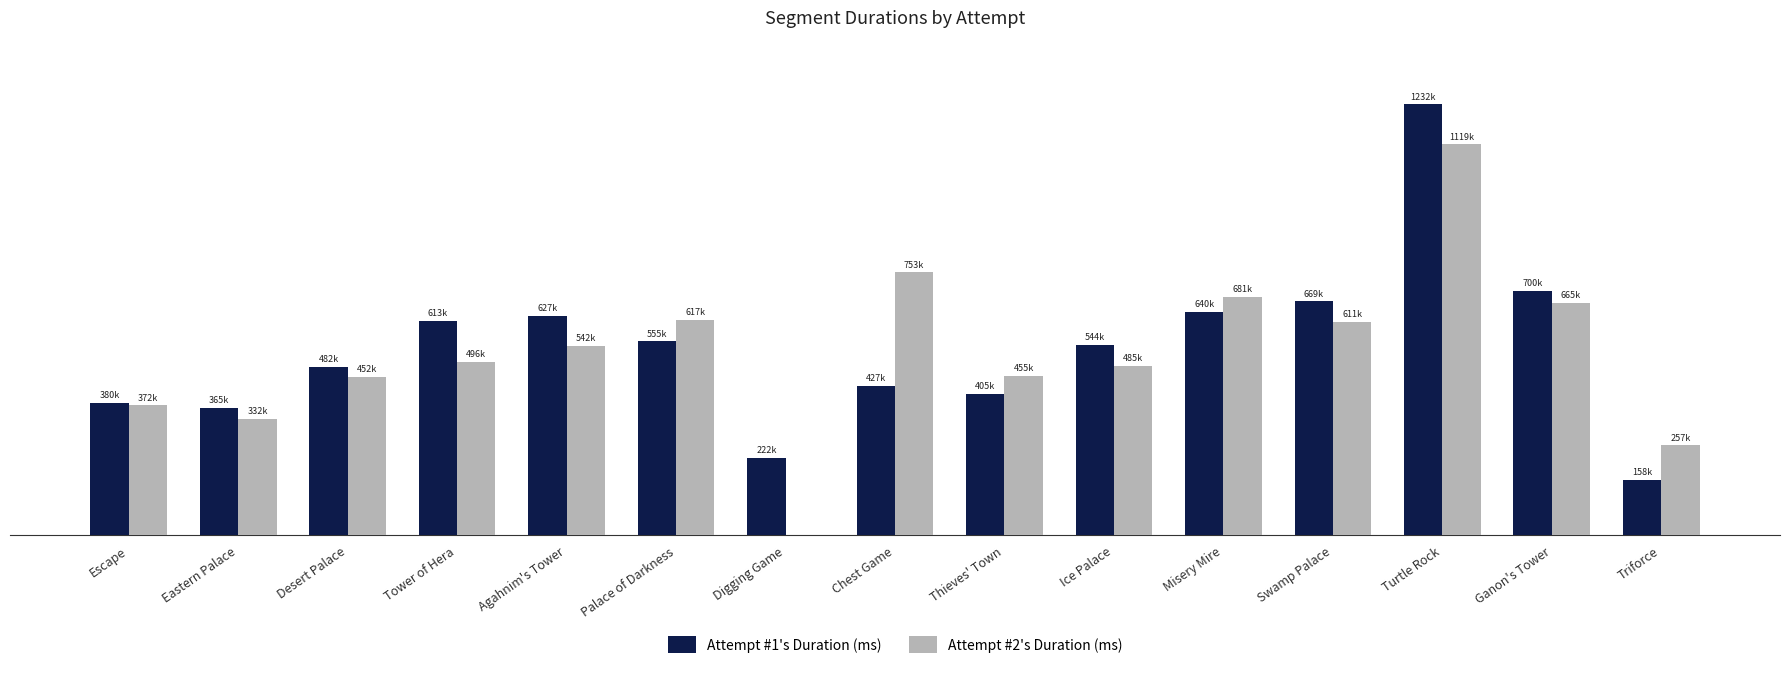

Rank the categories by Attempt #2's Duration (ms) value from lowest to highest.

Digging Game, Triforce, Eastern Palace, Escape, Desert Palace, Thieves' Town, Ice Palace, Tower of Hera, Agahnim's Tower, Swamp Palace, Palace of Darkness, Ganon's Tower, Misery Mire, Chest Game, Turtle Rock